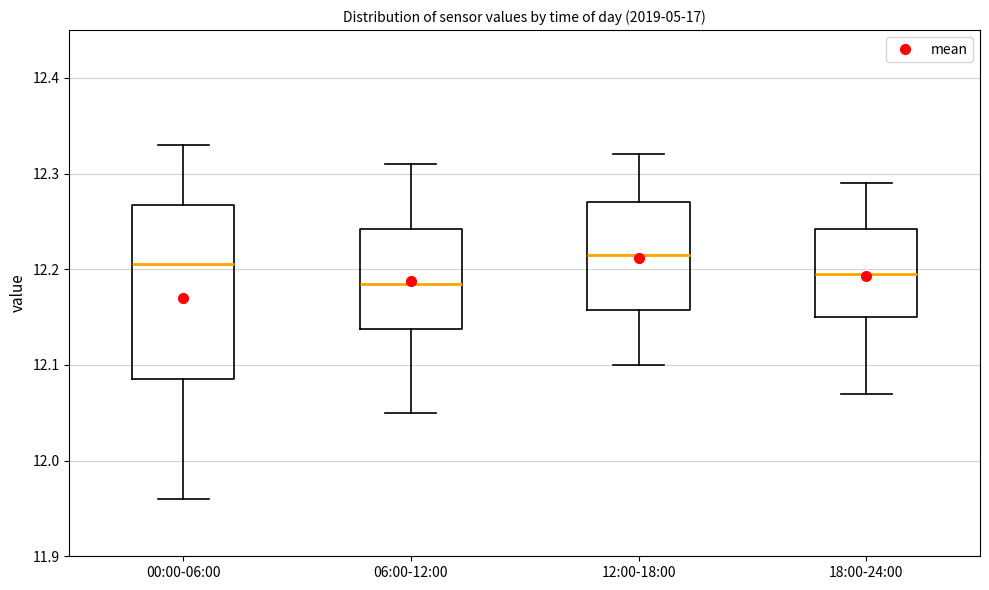

Which box is the tallest, from its lower edge to its upper edge?

00:00-06:00